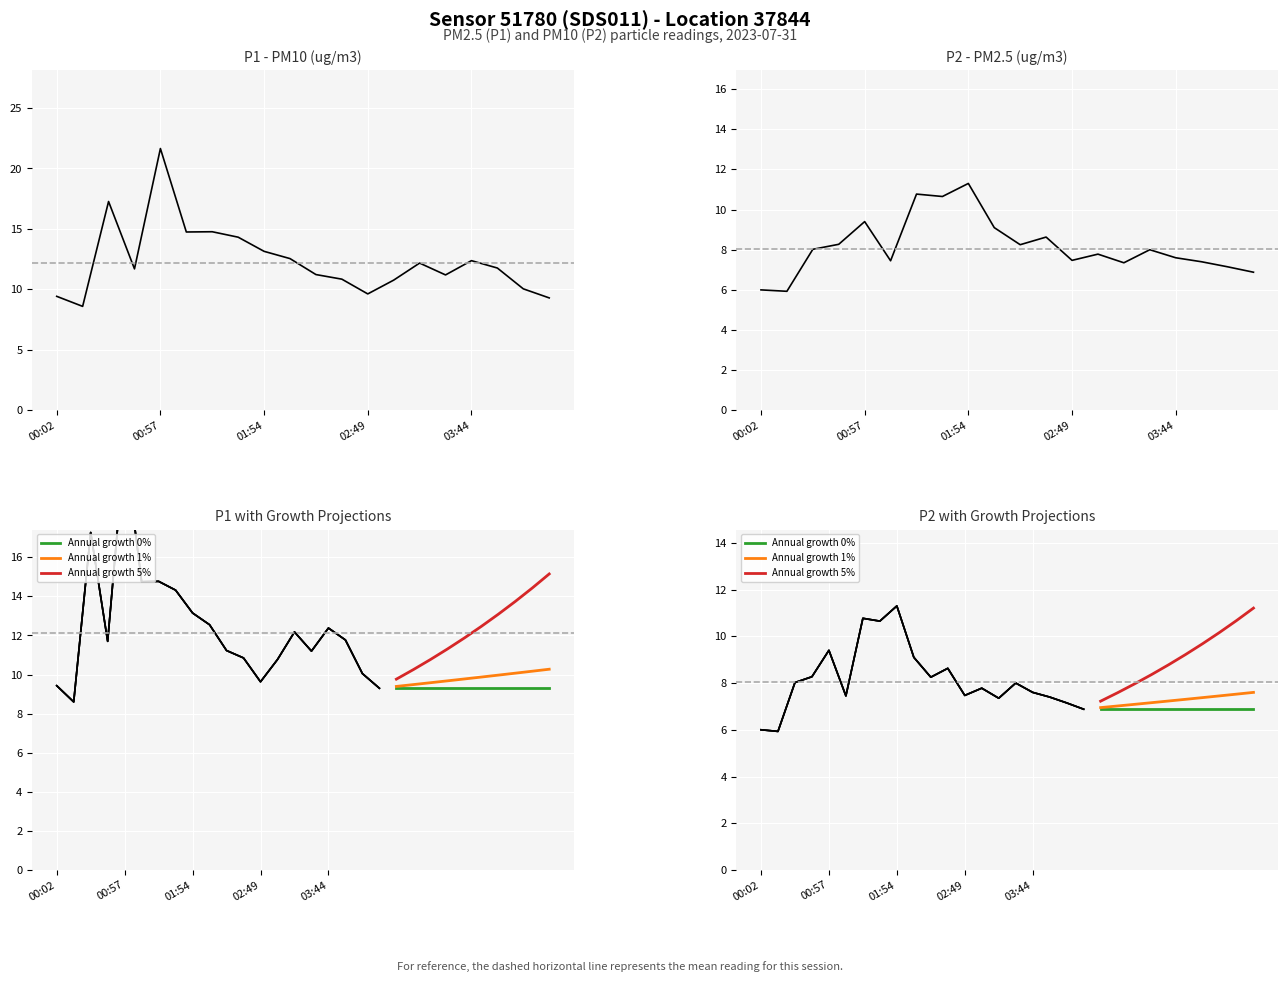

True or false: P2 and P1 cross at least once.

False